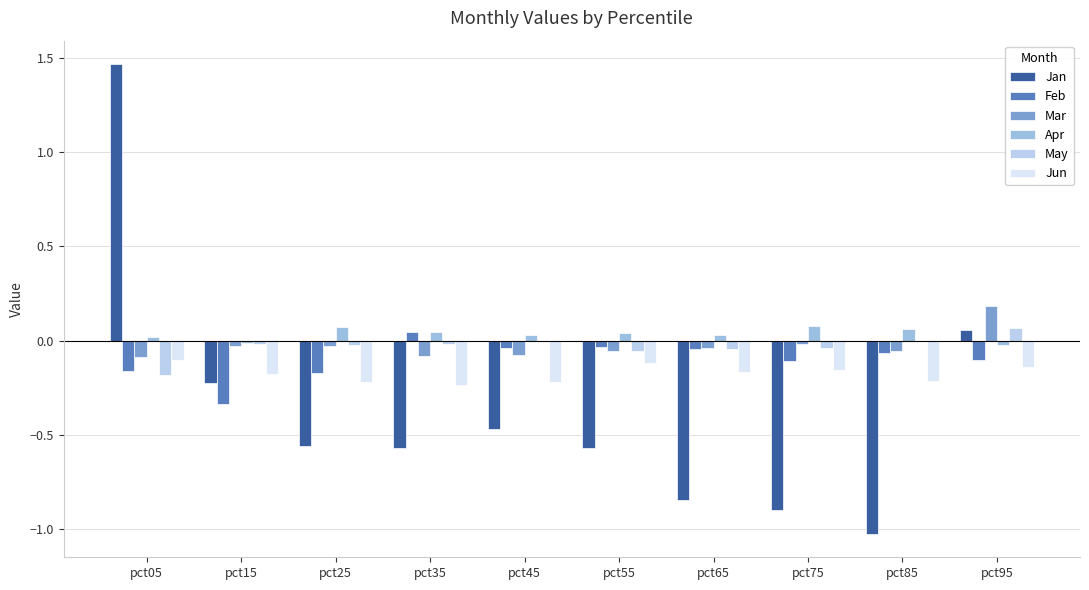

At which label is Mar closest to 0?

pct75